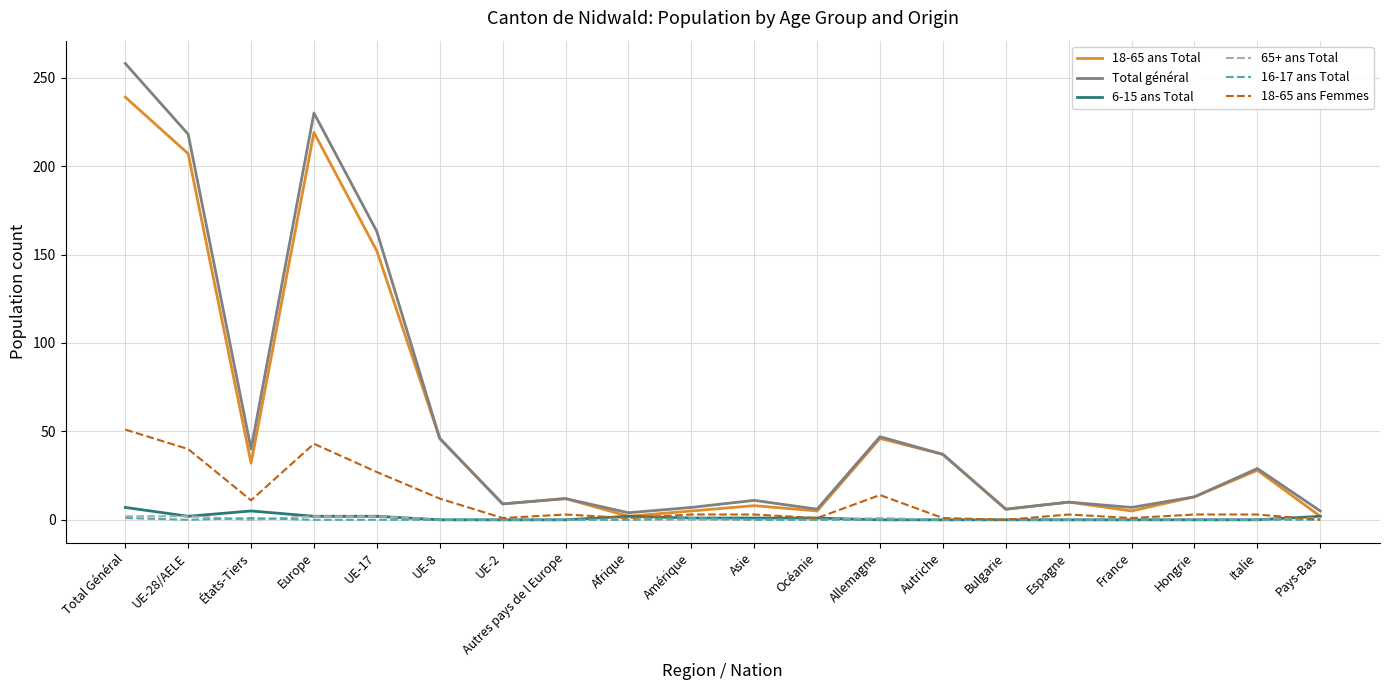

At which category is the sum across all series the highest?

Total Général